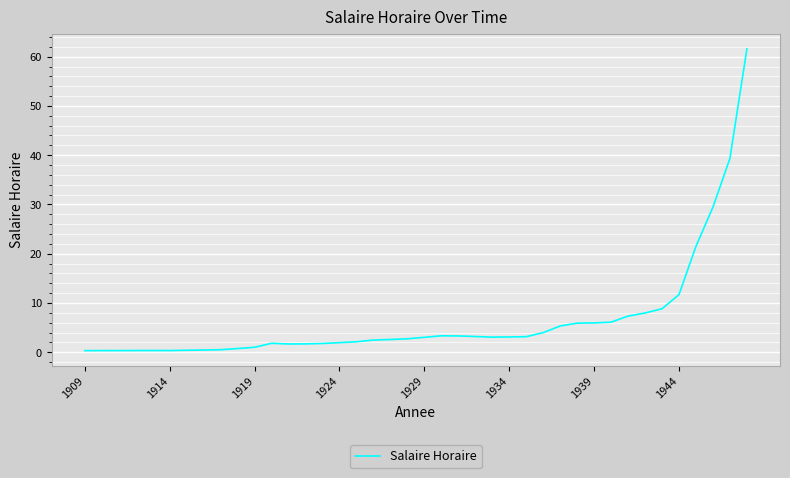

Does the chart display data point markers on the line(s)?

No